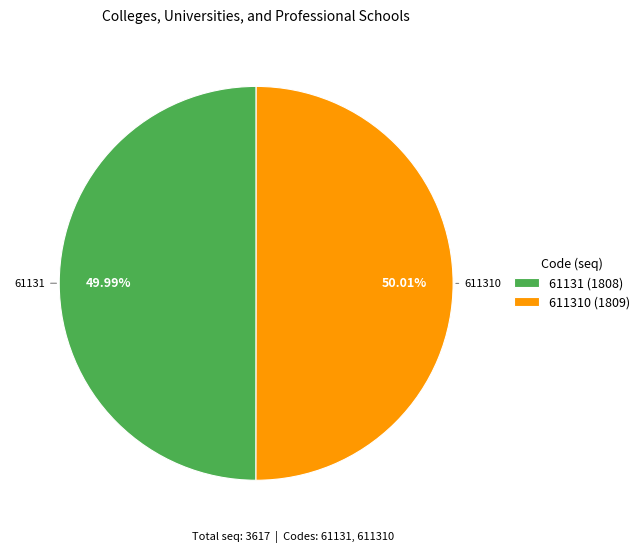

How many slices are in this pie chart?

2